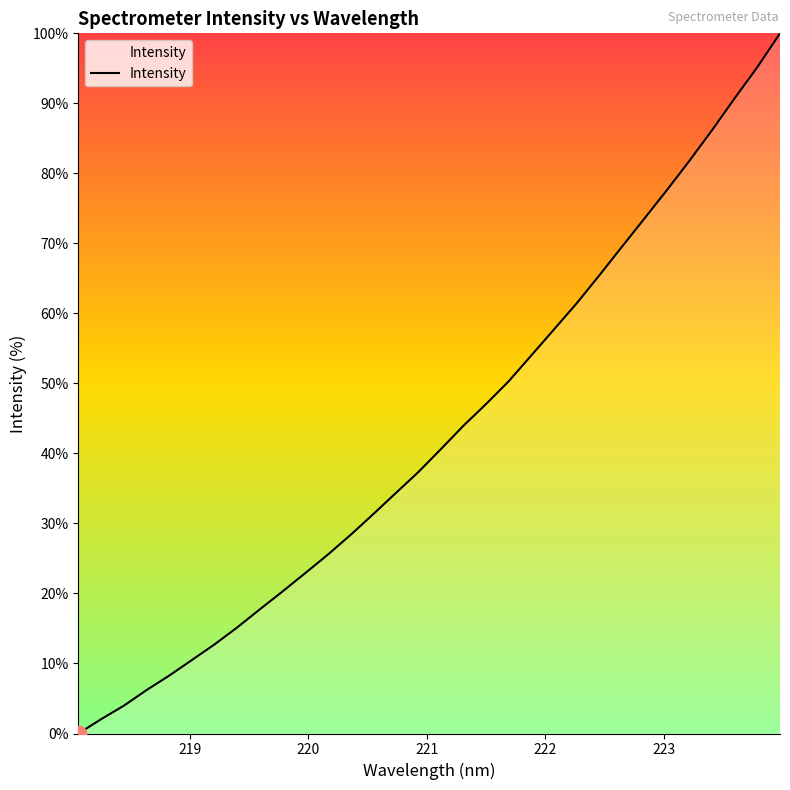

How many lines are shown in the chart?

1